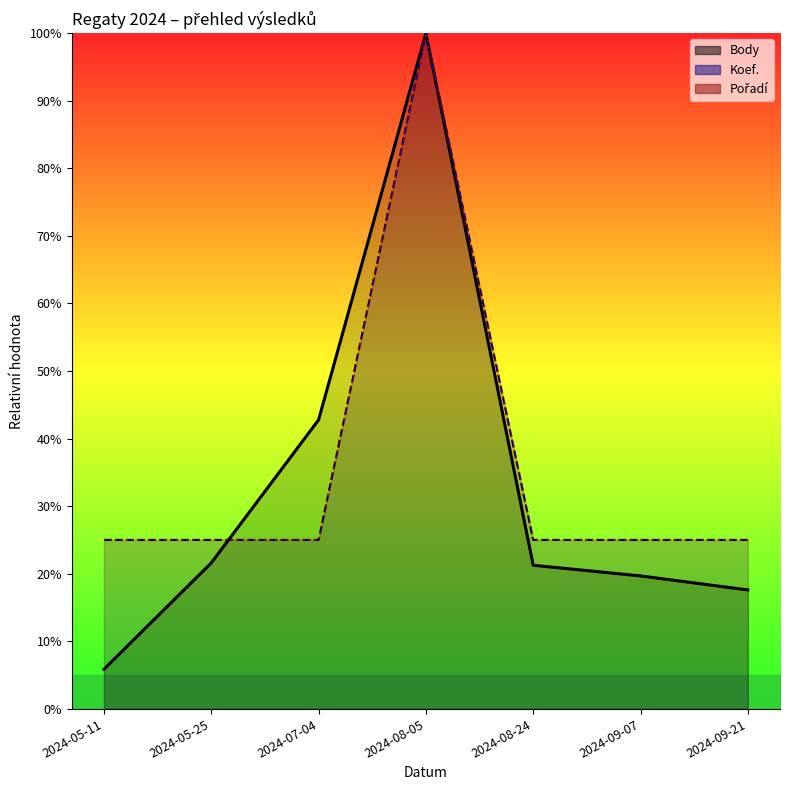

Which series has the largest range (max minus min)?

Body (line)